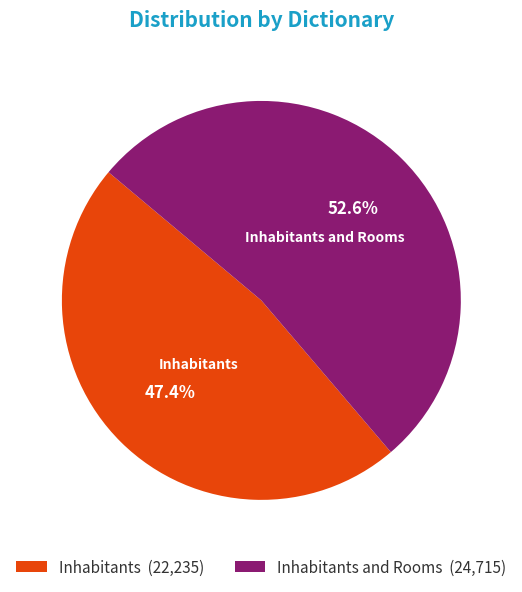

Rank the categories by value from highest to lowest.

Inhabitants and Rooms (24,715), Inhabitants (22,235)